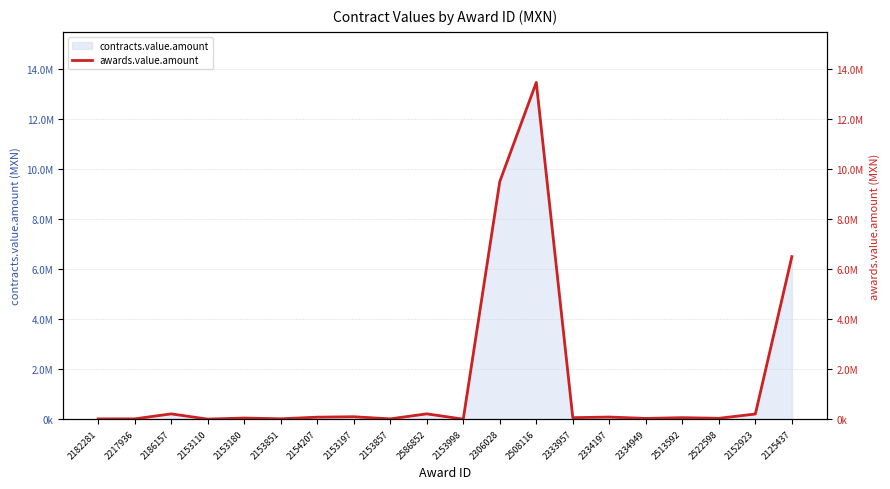

What position from the right is 2513592?

4